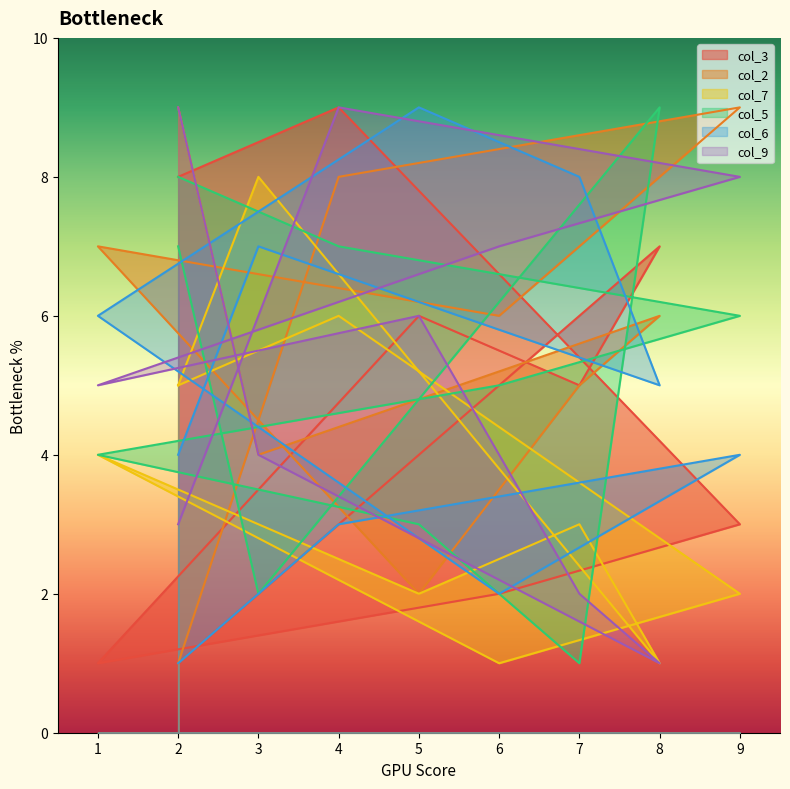

At how many categories does at least one series exceed 2?

10